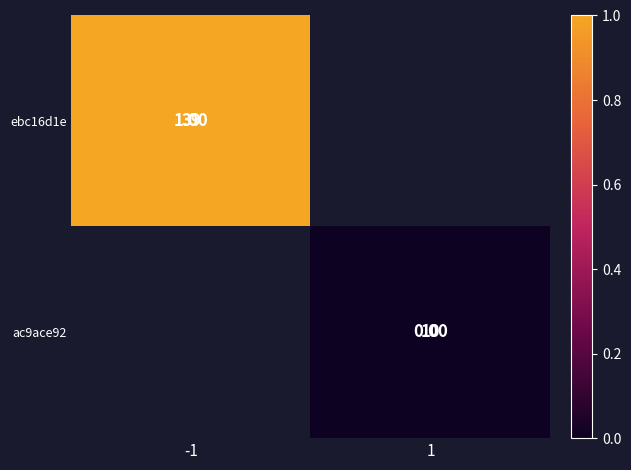

Count the number of categories in the chart.

2